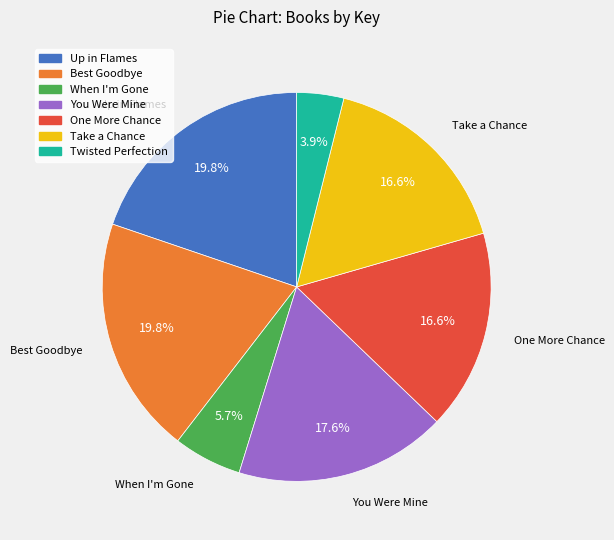

Combined, do One More Chance and Take a Chance account for over 50%?

No